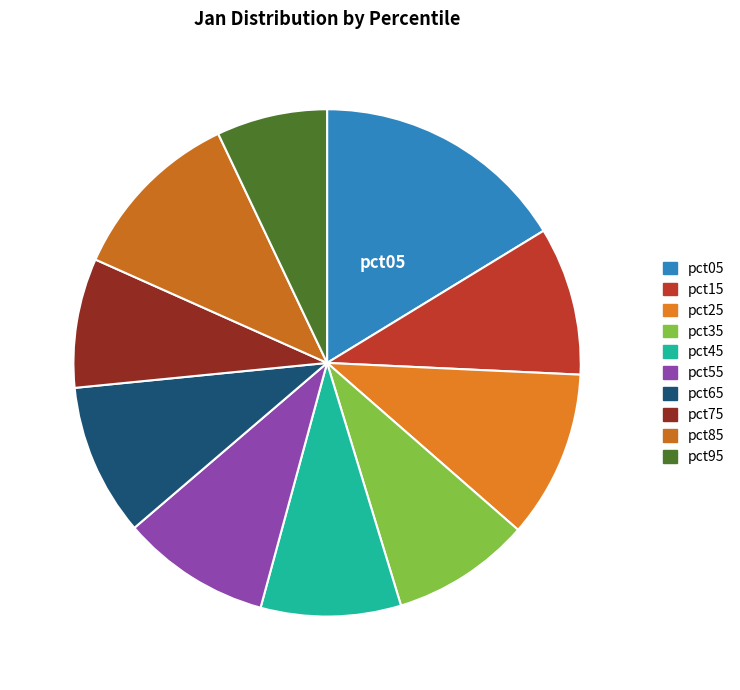

How much of the chart is everything except pct75?

91.8%